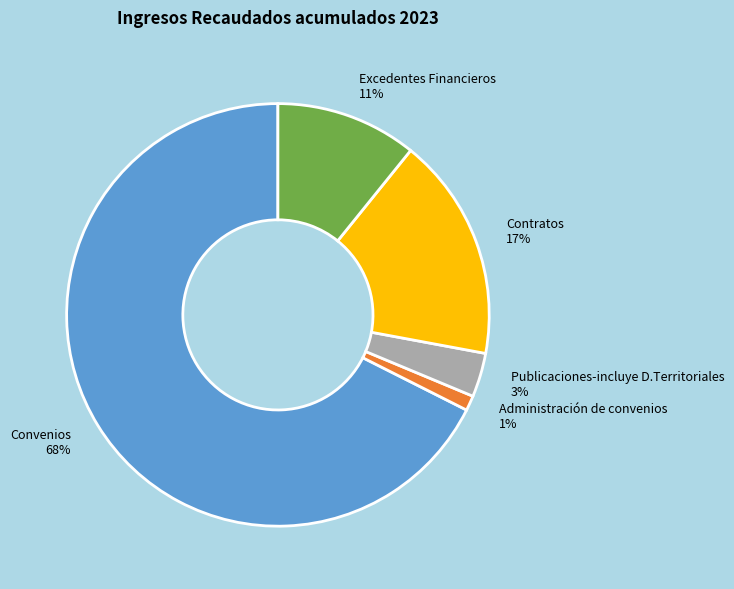

How many segments does this pie chart have?

5